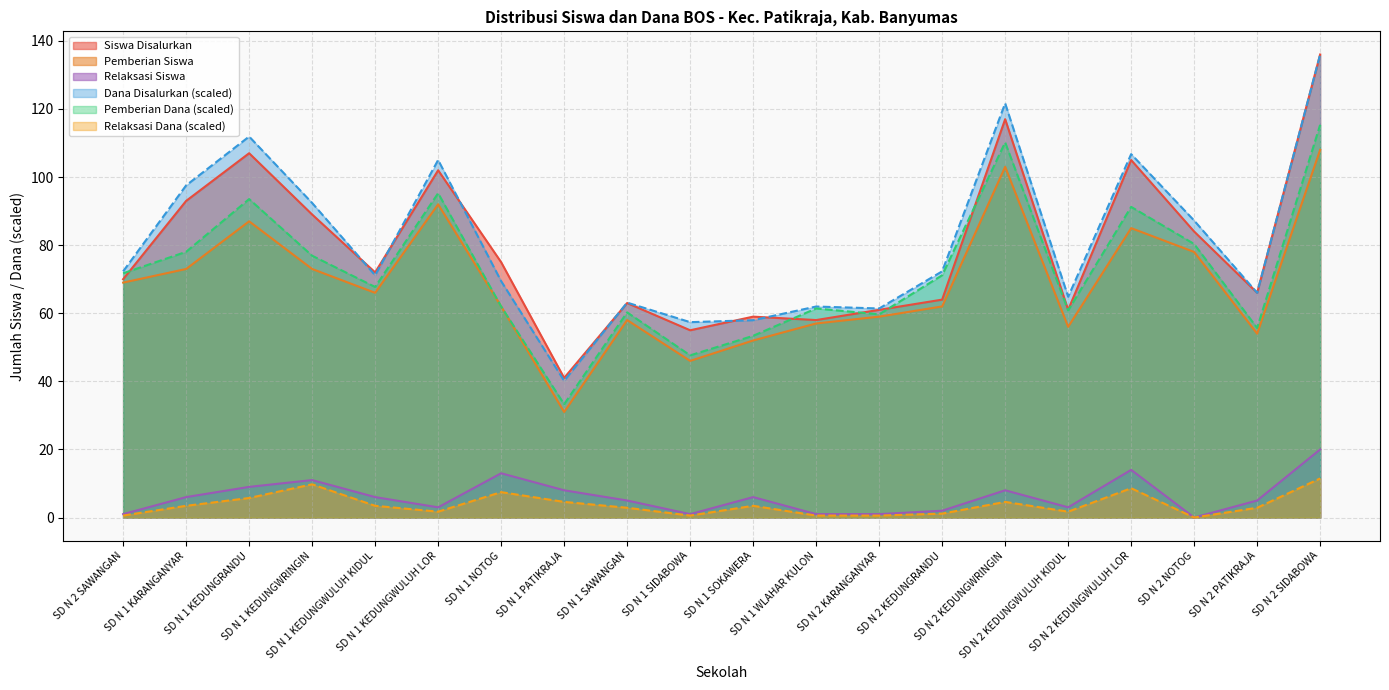

The Siswa Disalurkan series shows 50.2 at SD N 1 NOTOG. True or false?

False